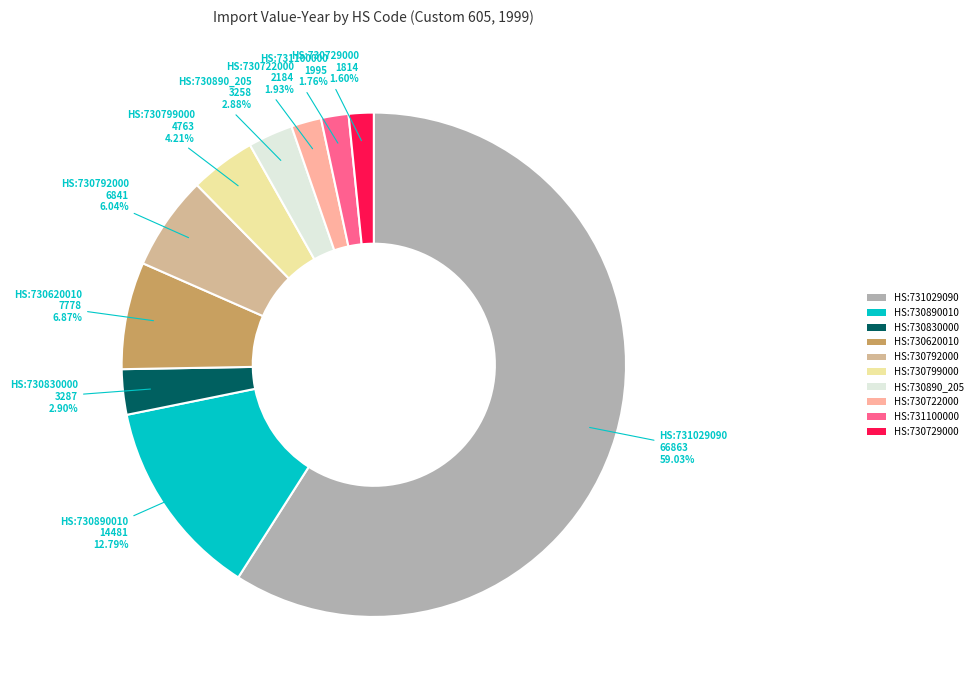

Does any single category account for the majority?

Yes